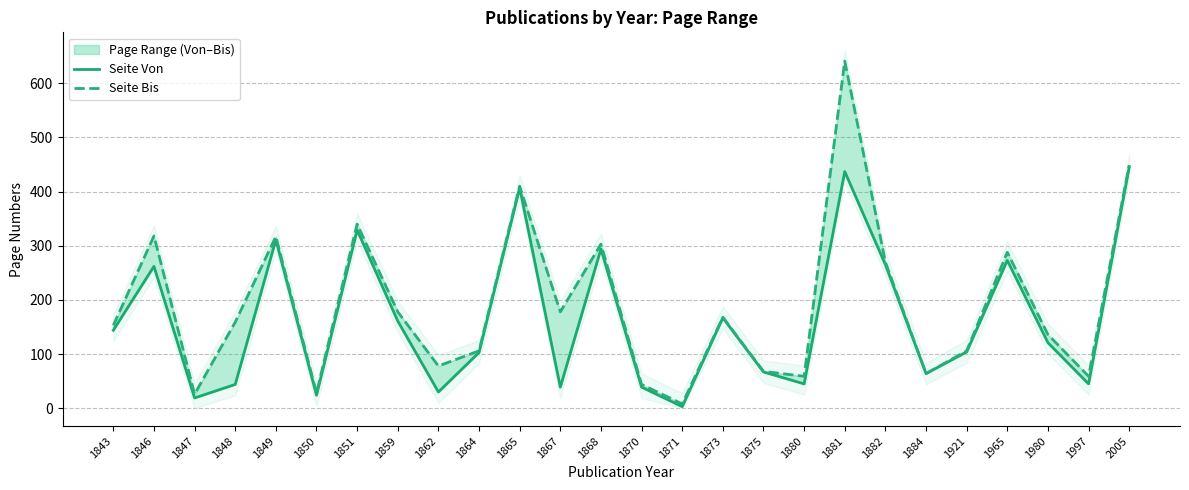

True or false: Seite Bis and Seite Von cross at least once.

False